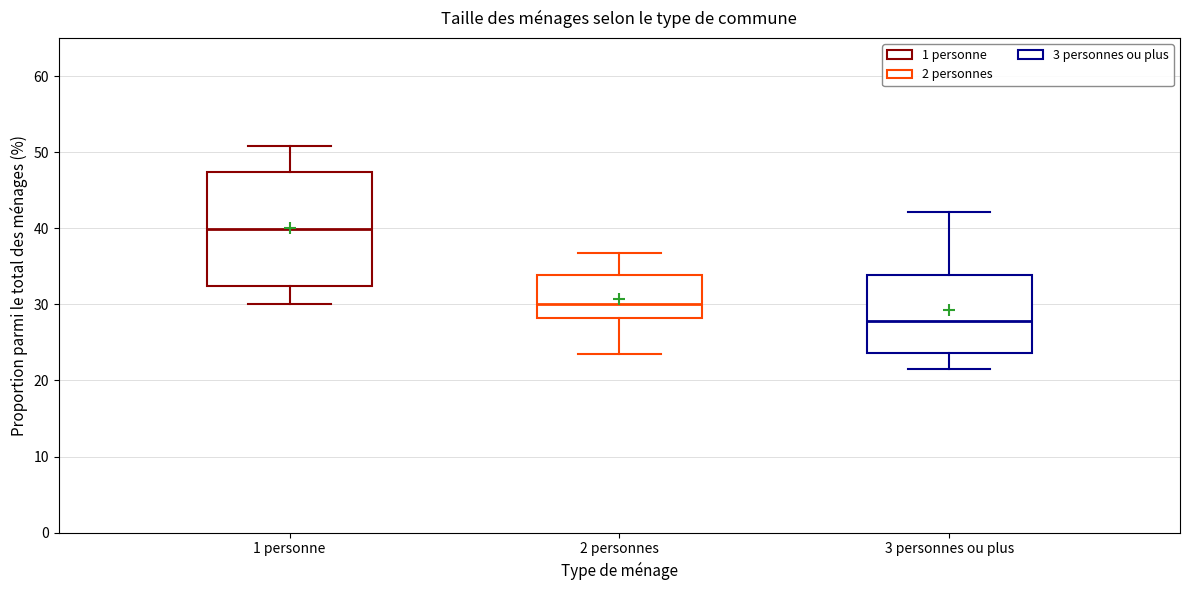

Which box is the tallest, from its lower edge to its upper edge?

1 personne